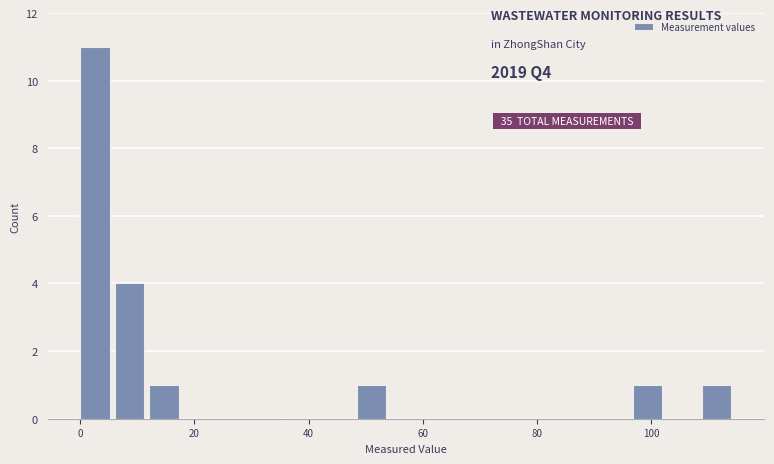

Around what value on the x-axis is the tallest bar? Give the approximate position of its centre, as read against the axis.

2